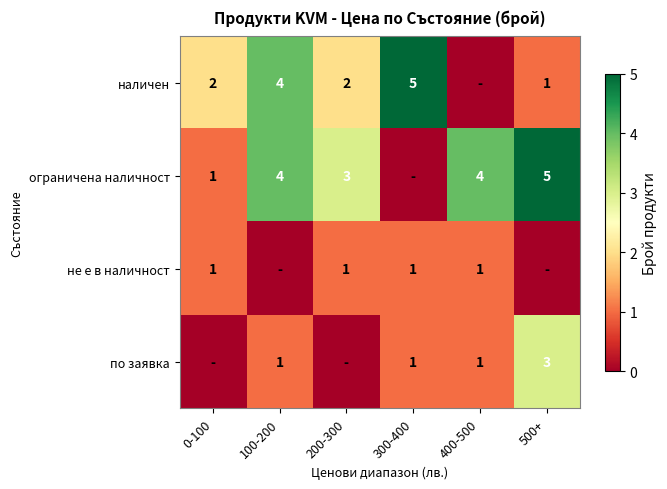

The value of по заявка at 300-400 is 1. True or false?

True